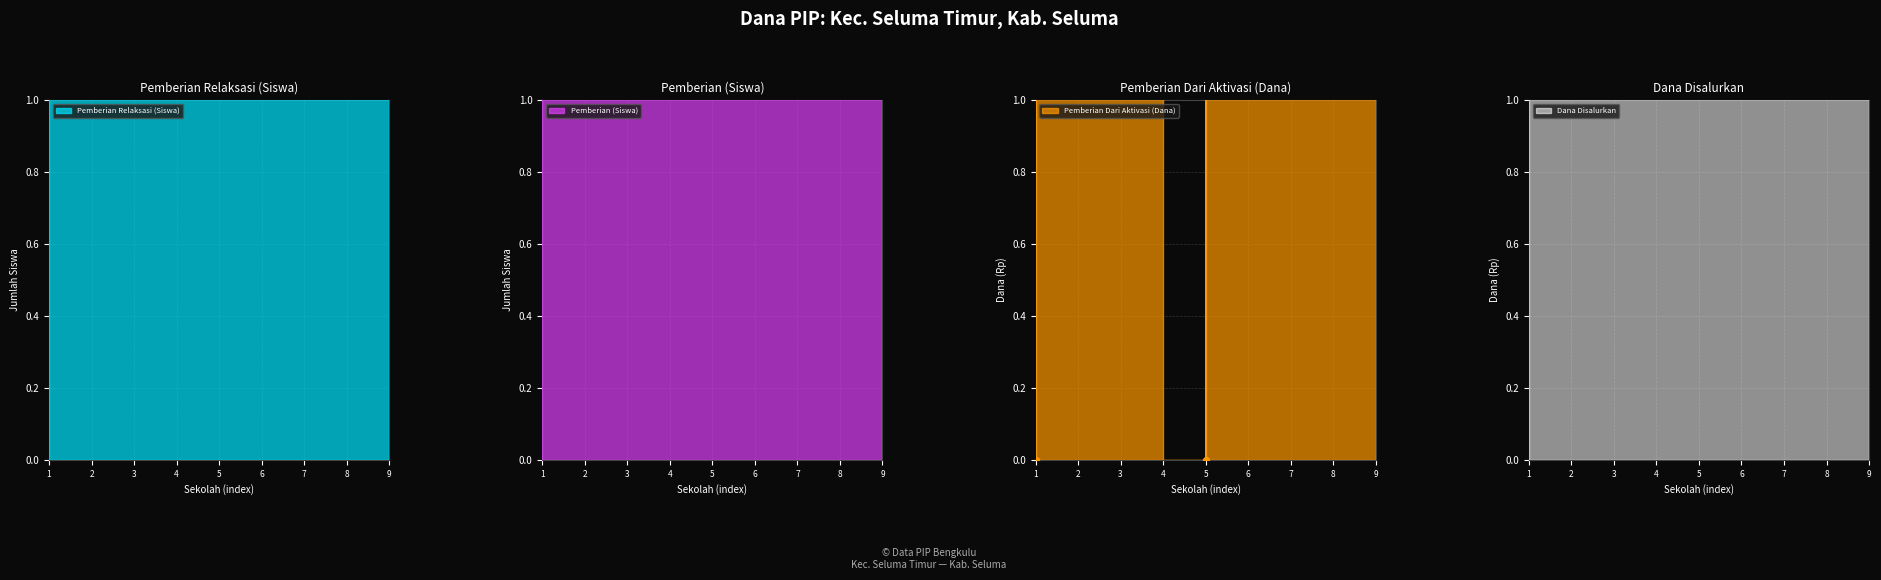

What are all the series names shown in the legend?

Pemberian Relaksasi (Siswa), Pemberian (Siswa), Dana Disalurkan, Pemberian Dari Aktivasi (Dana)